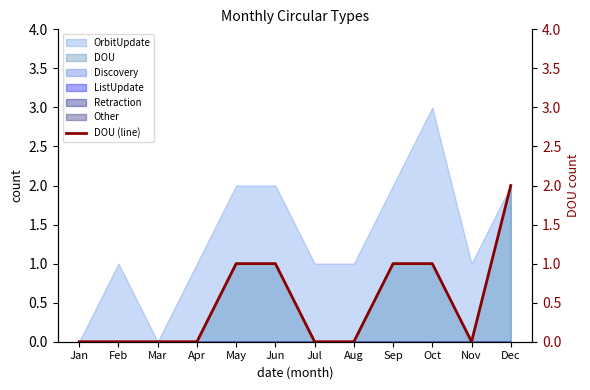

True or false: there are more than 2 points higher than both neighbors.

False